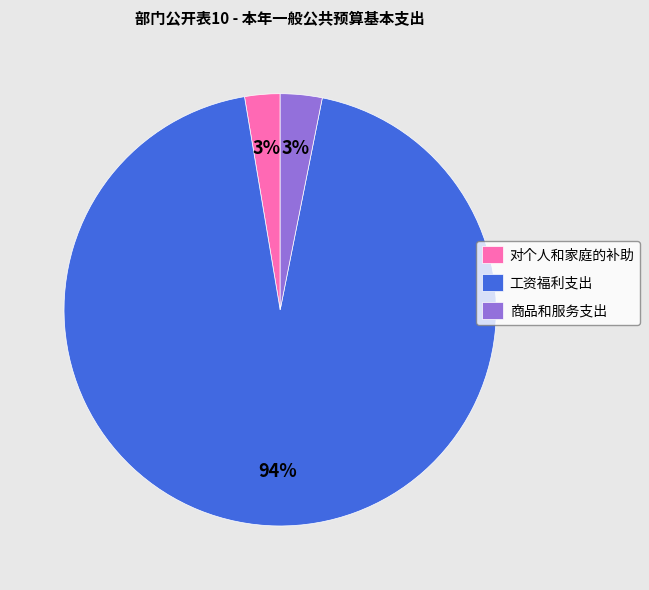

The 工资福利支出 slice represents 99% of the pie. True or false?

False